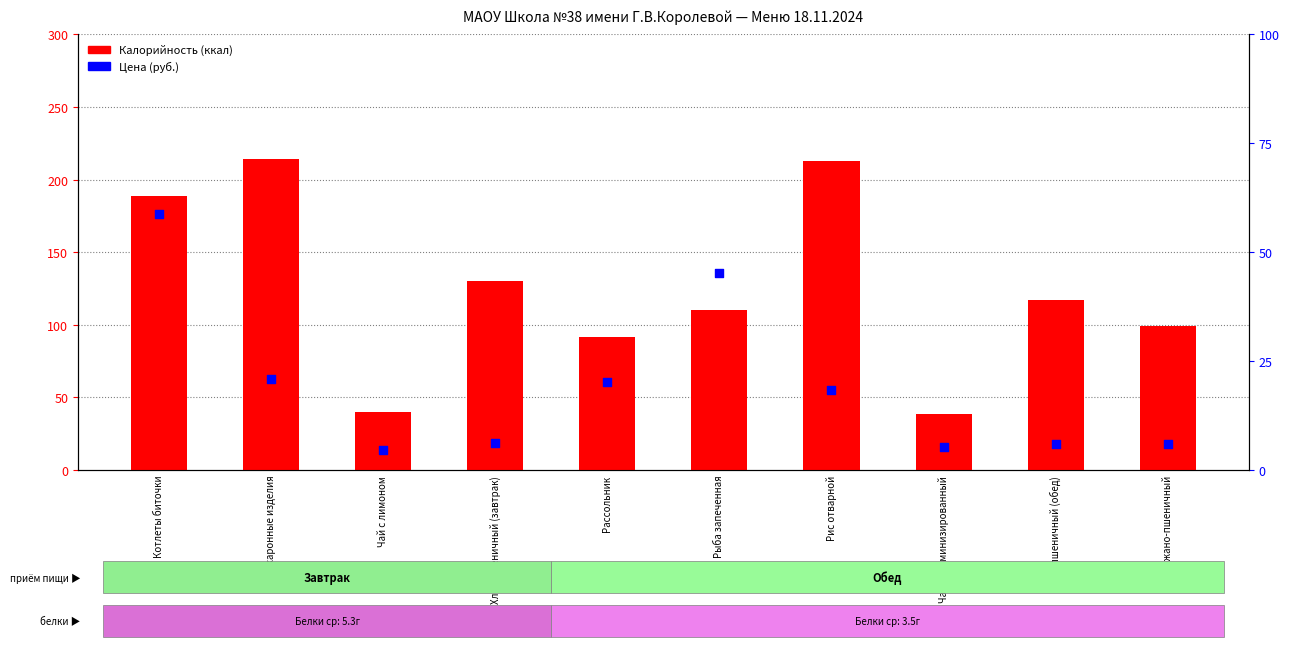

What is the total value across all series at Макаронные изделия?

235.3